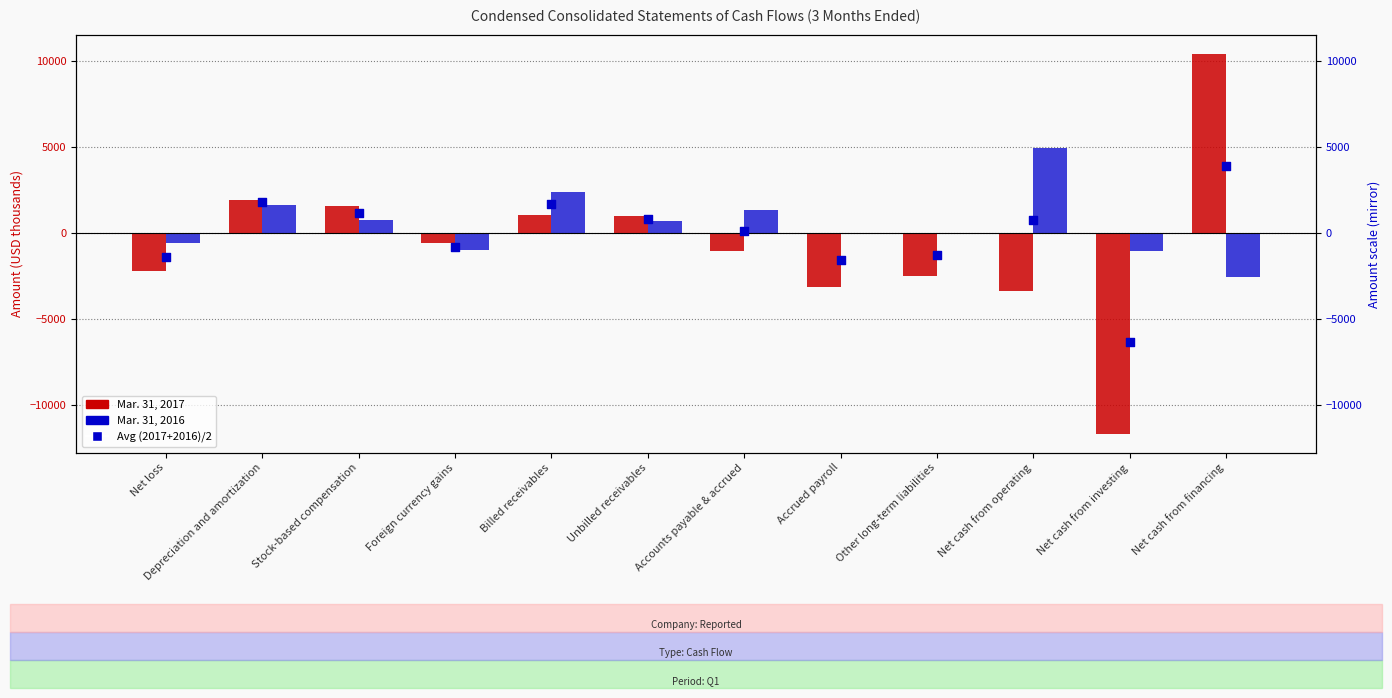

At how many categories does at least one series exceed -10098?

12